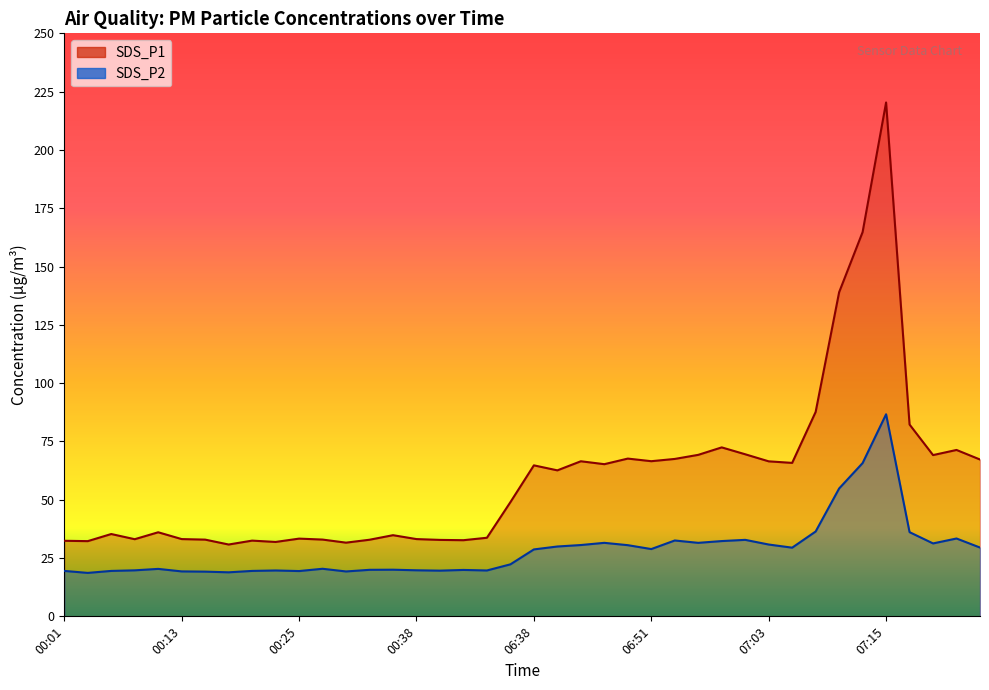

How many categories are shown in the chart?

40